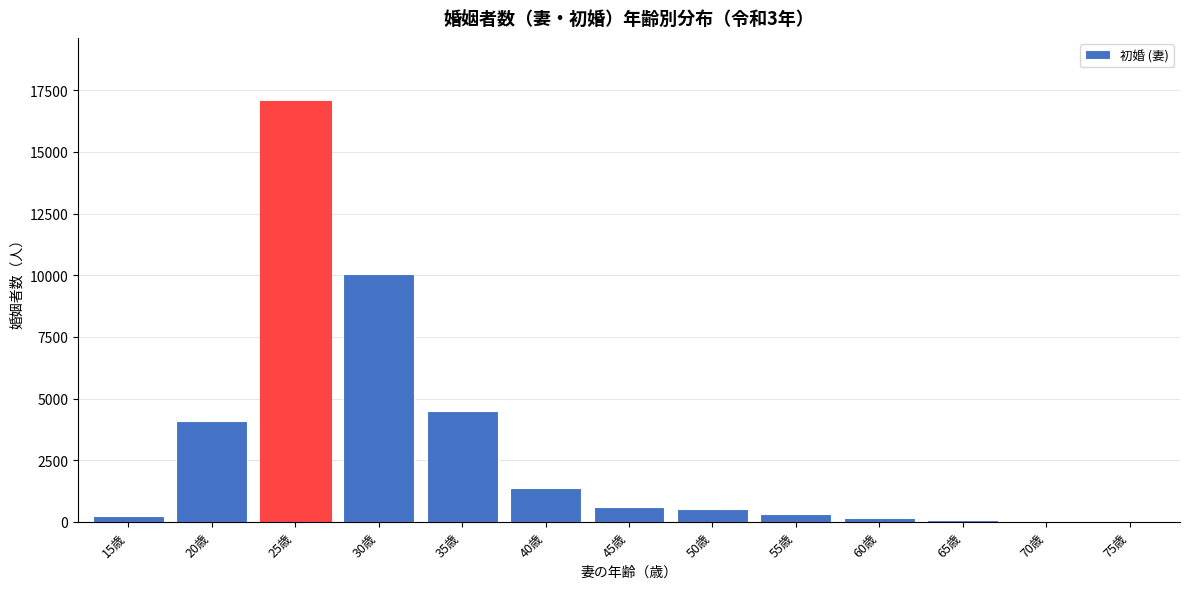

Where is the data nearest to the value 8534?

30歳